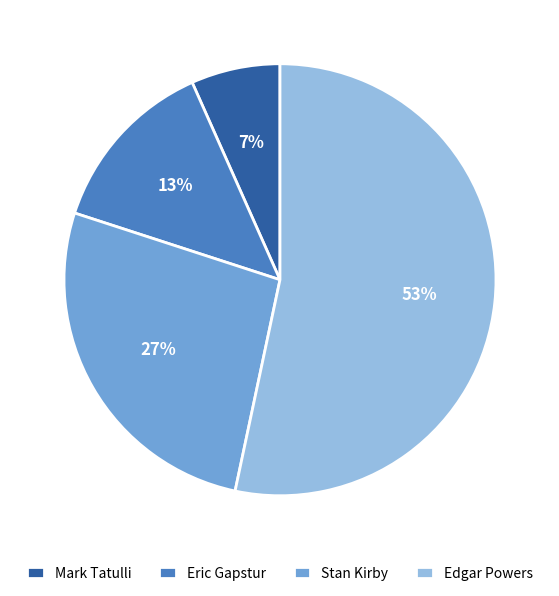

True or false: Eric Gapstur accounts for 19% of the total.

False